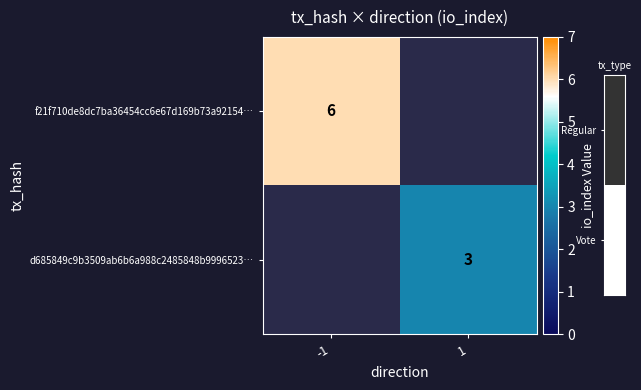

Is it true that d685849c9b3509ab6b6a988c2485848b9996523… equals 3 at 1?

True